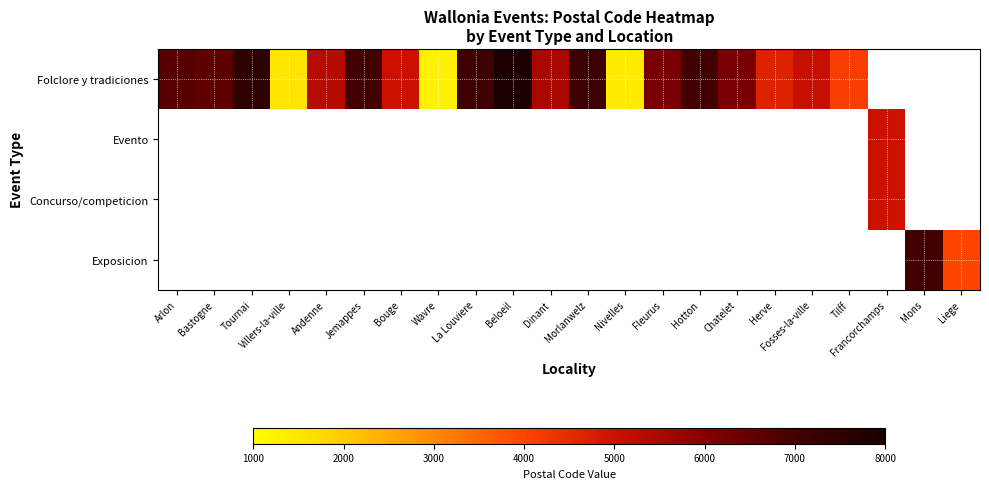

At how many categories does at least one series exceed 6722?

7